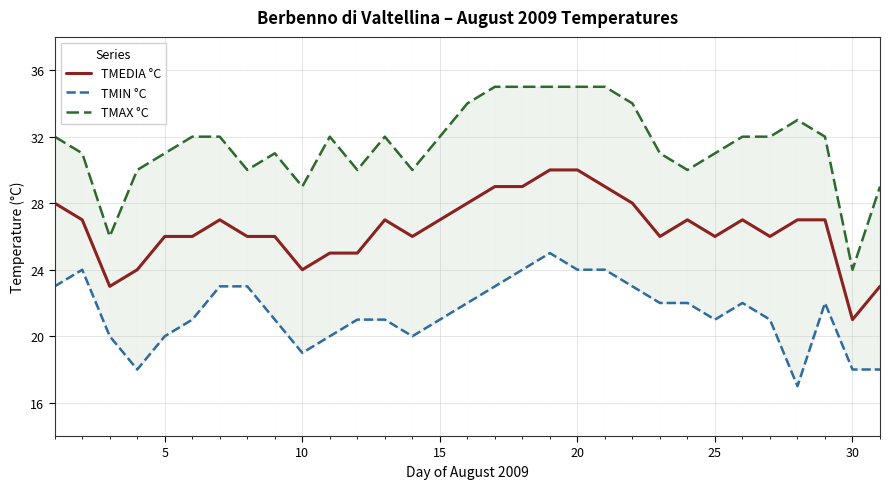

Reading left to right, extract all data points from this chart.

TMEDIA °C: 28	27	23	24	26	26	27	26	26	24	25	25	27	26	27	28	29	29	30	30	29	28	26	27	26	27	26	27	27	21	23
TMIN °C: 23	24	20	18	20	21	23	23	21	19	20	21	21	20	21	22	23	24	25	24	24	23	22	22	21	22	21	17	22	18	18
TMAX °C: 32	31	26	30	31	32	32	30	31	29	32	30	32	30	32	34	35	35	35	35	35	34	31	30	31	32	32	33	32	24	29